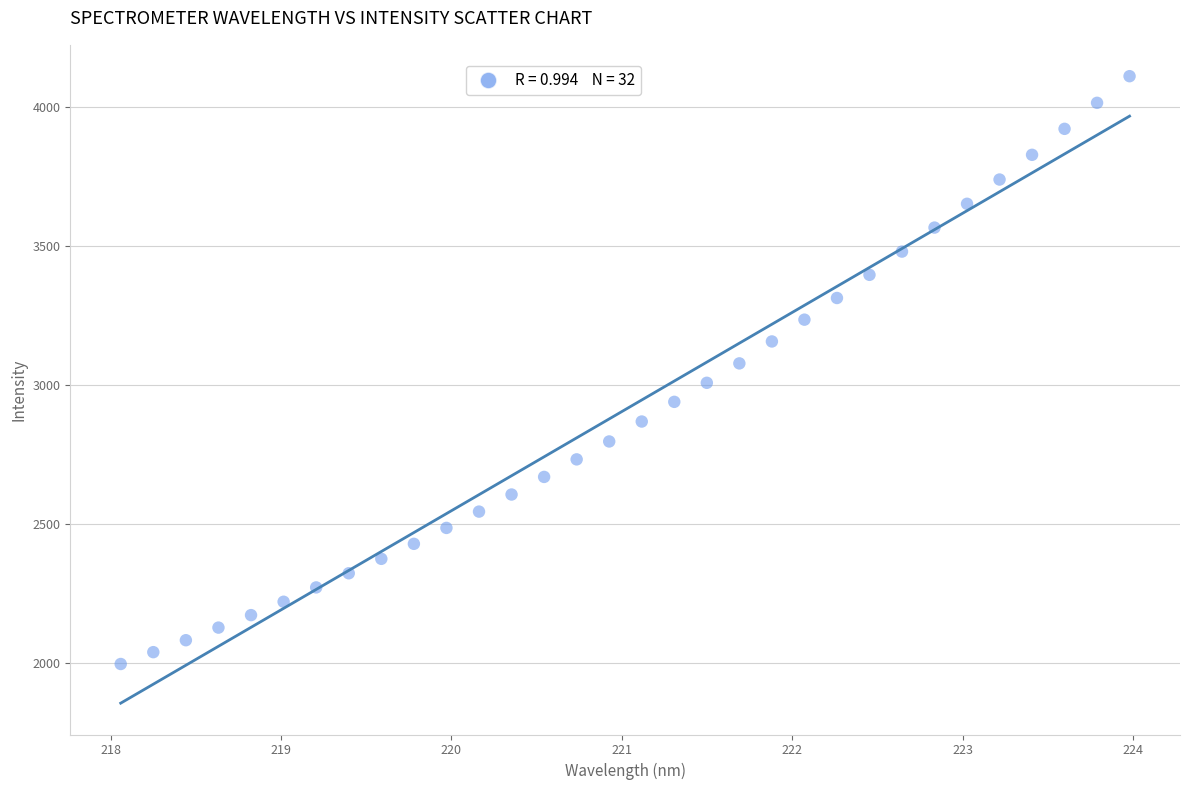

What is the range of Y values (max minus min)?

2115.1